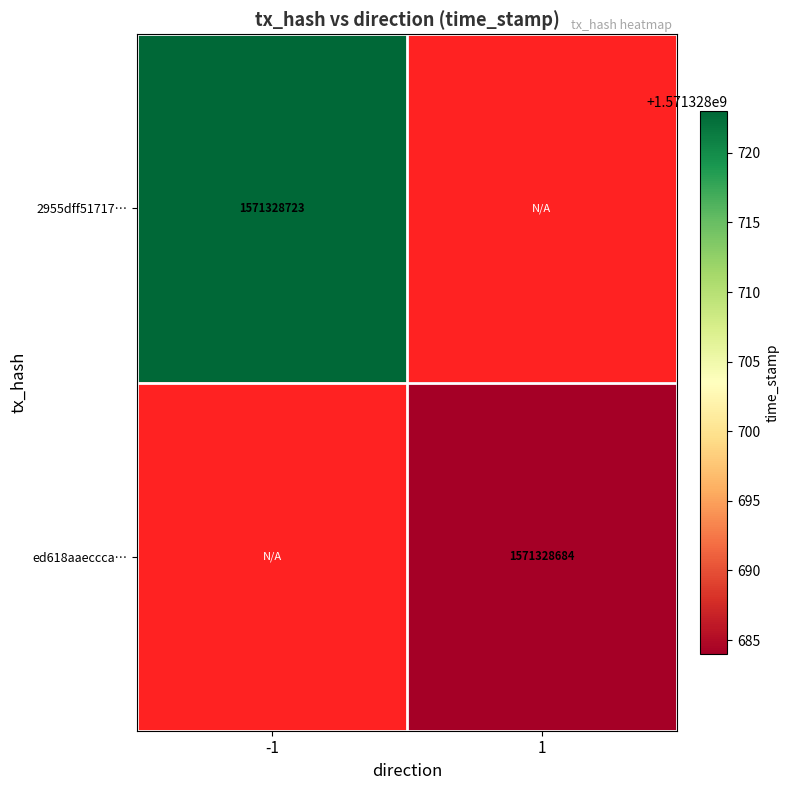

At which category is the sum across all series the highest?

-1